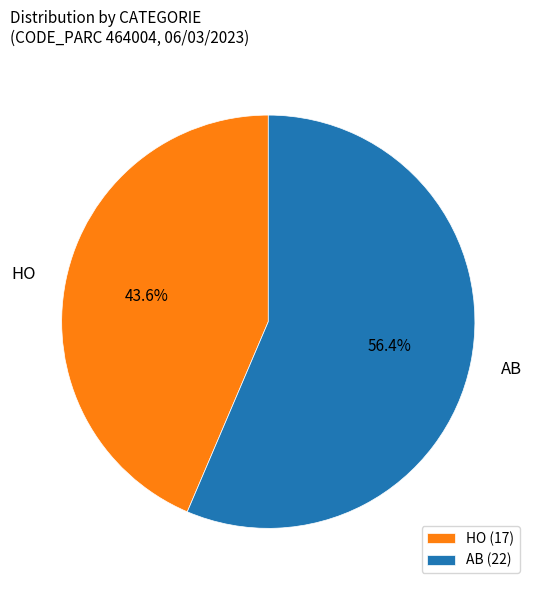

Rank the categories by value from highest to lowest.

AB, HO